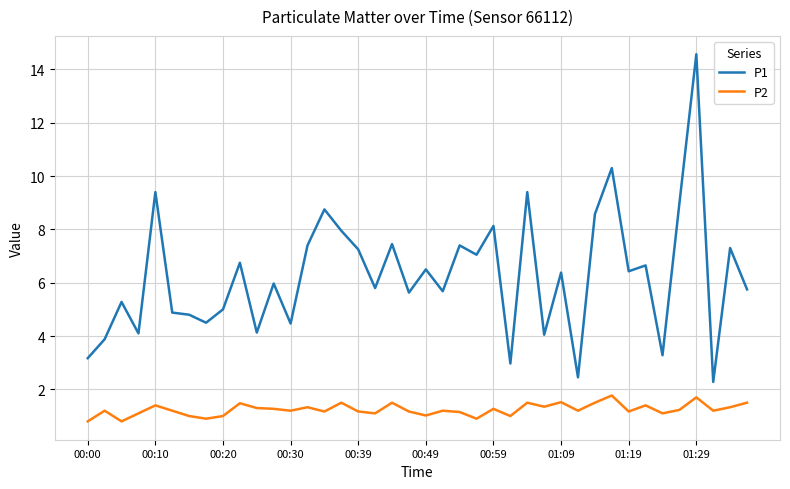

In P2, how many points are lower than both neighbors (excluding endpoints)?

13